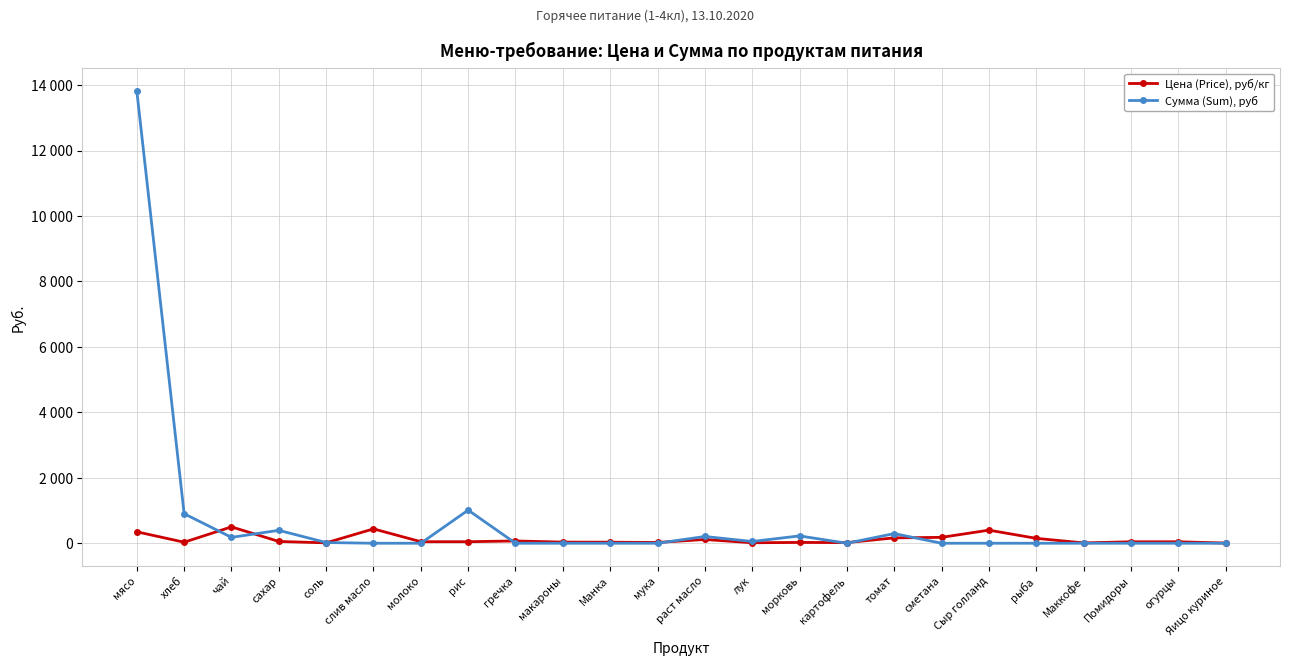

What is the sum of the Сумма (Sum), руб values at морковь and макароны?

224.4